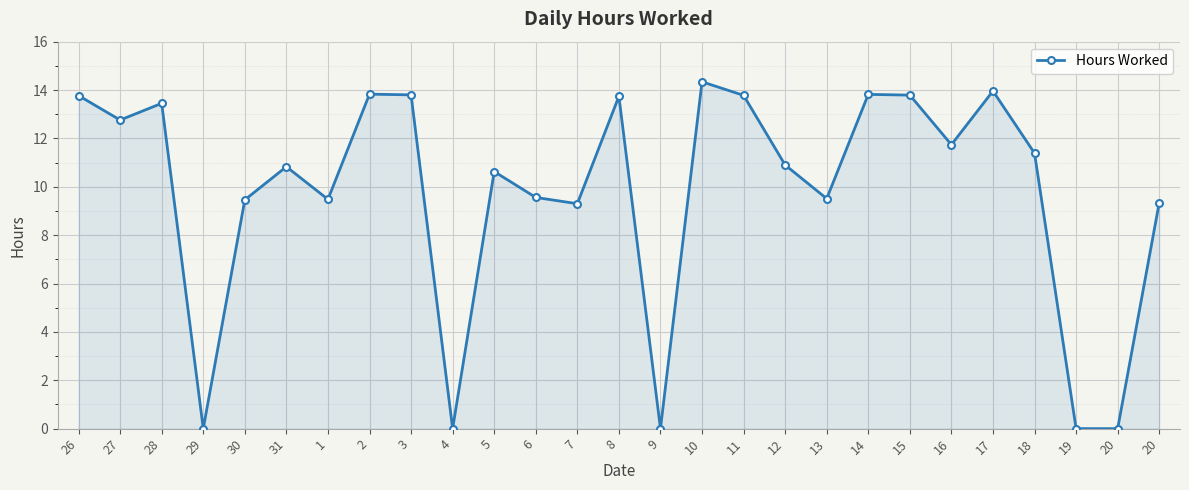

How many lines are shown in the chart?

1